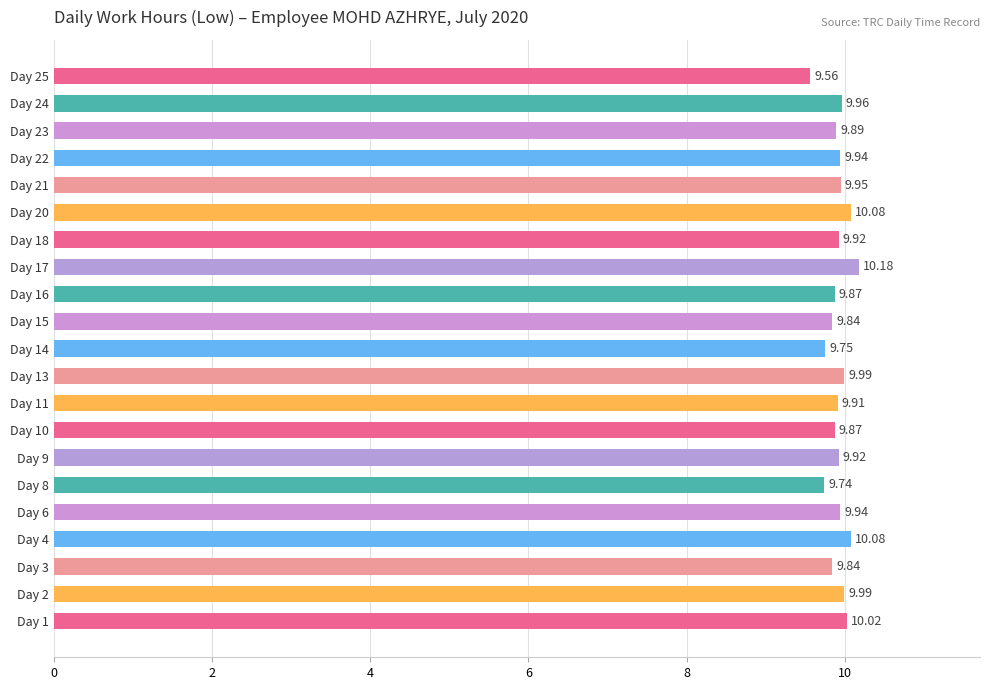

Which has a higher value, Day 24 or Day 10?

Day 24